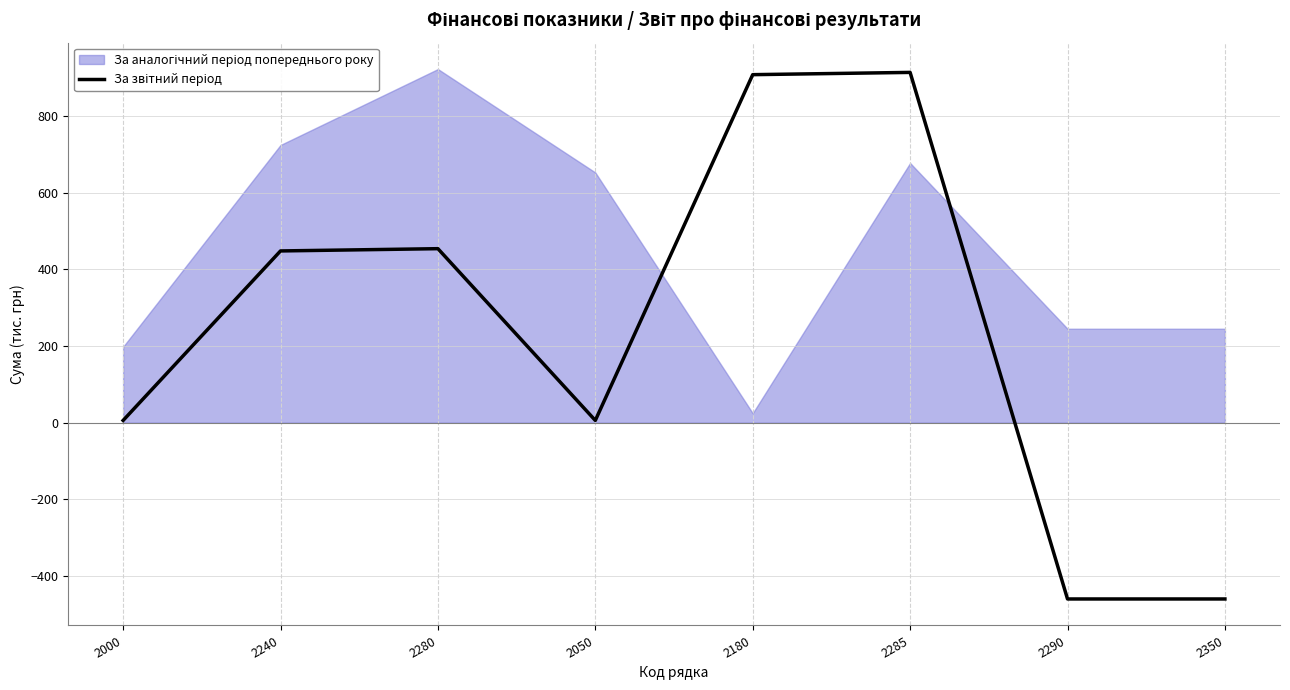

List the labels in order of value, smallest first.

2290, 2350, 2000, 2050, 2240, 2280, 2180, 2285